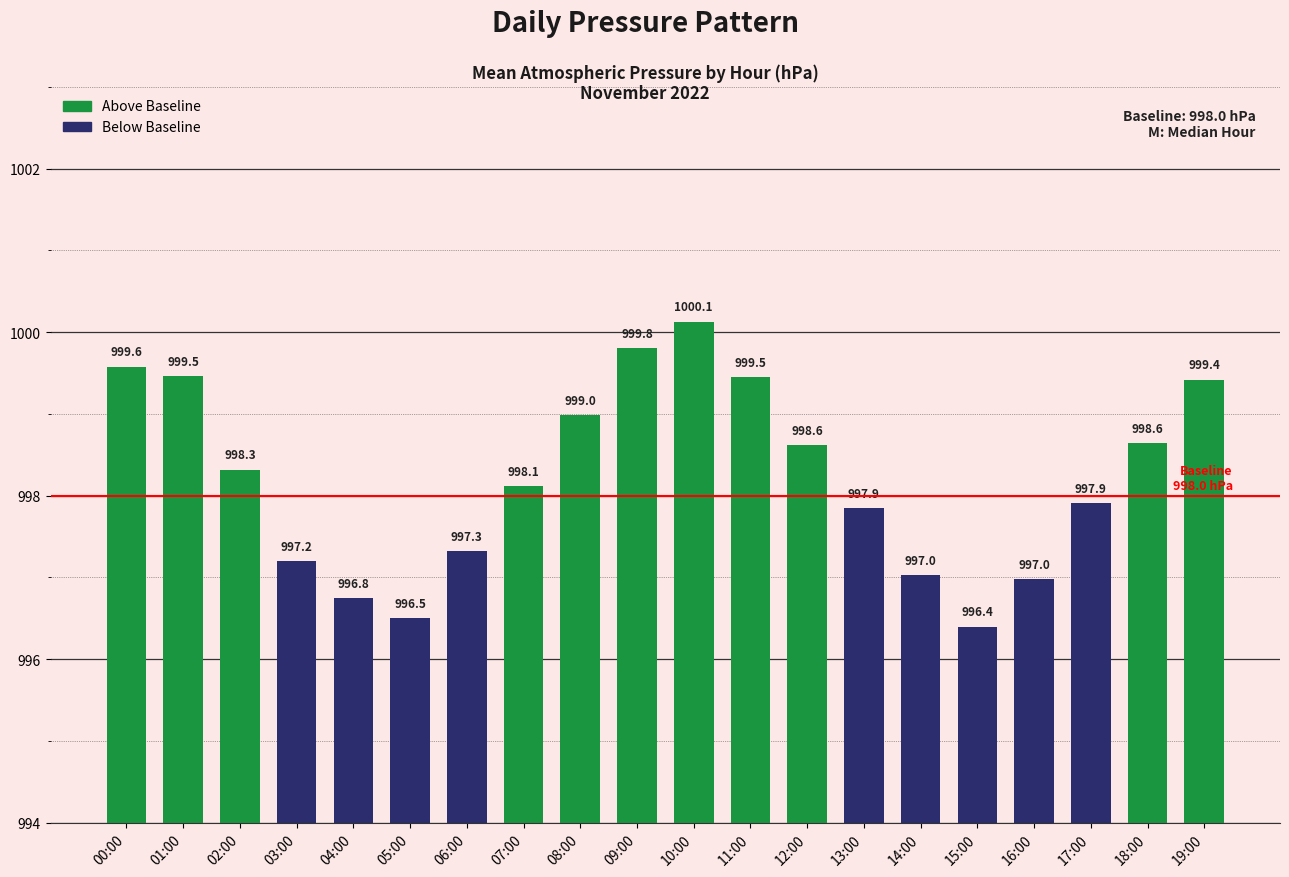

What position from the left is 01:00?

2